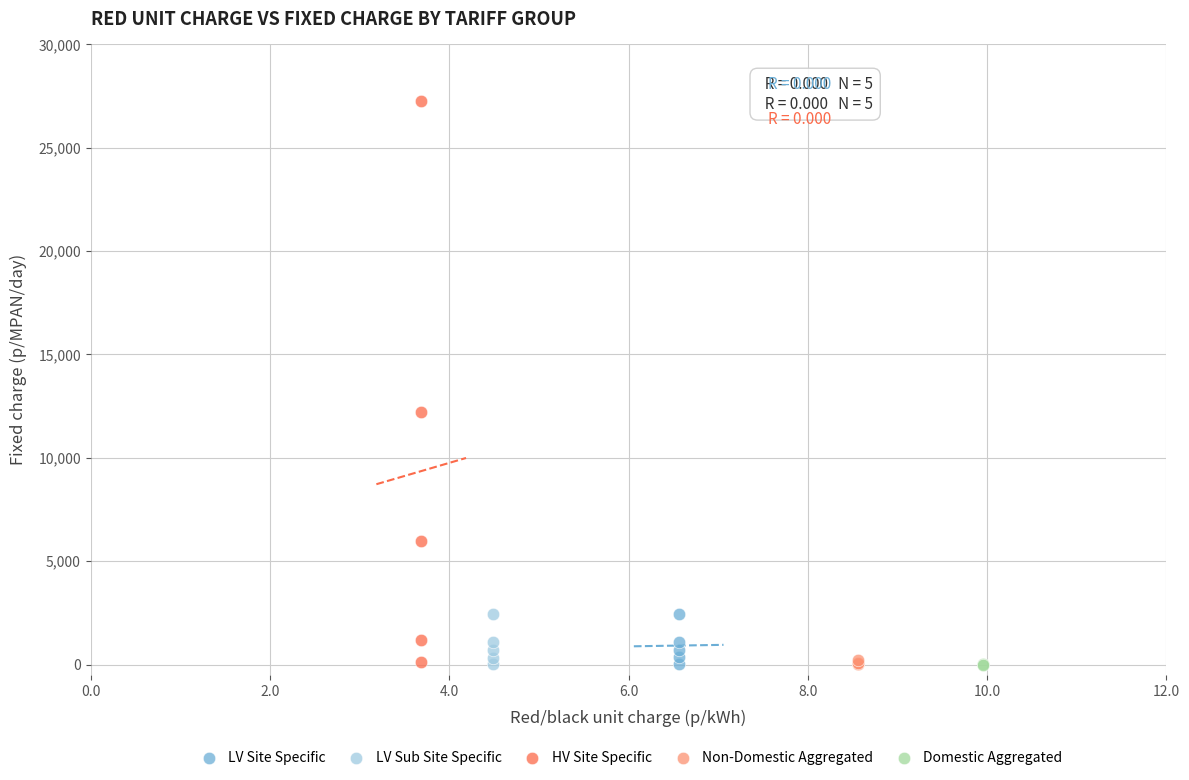

Which series reaches the maximum Y coordinate?

HV Site Specific